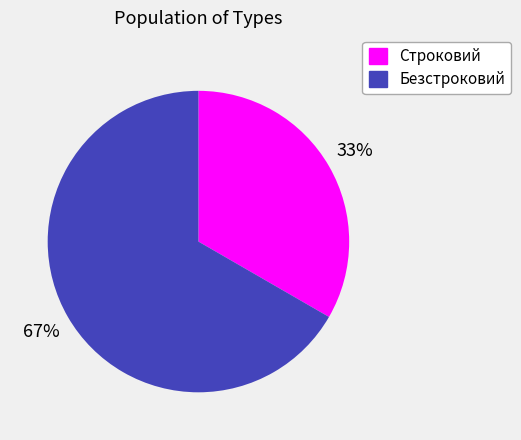

What percentage is the Безстроковий slice, to the nearest percent?

67%